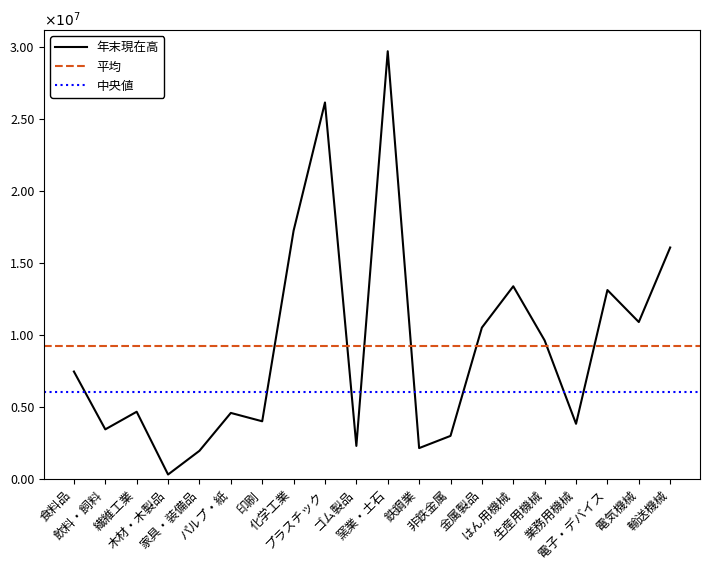

What is the highest value of the 年末現在高 series?

3.0